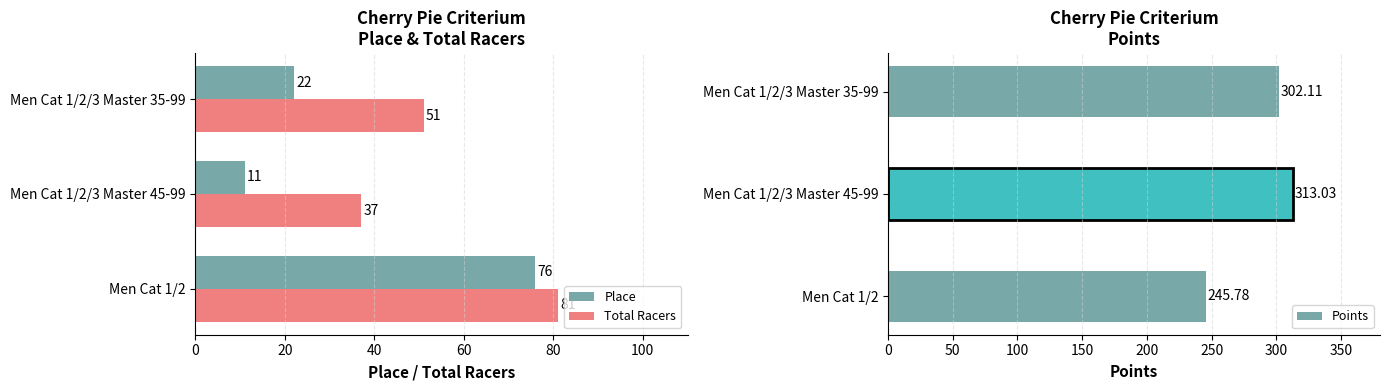

At which label does Total Racers reach its peak?

Men Cat 1/2